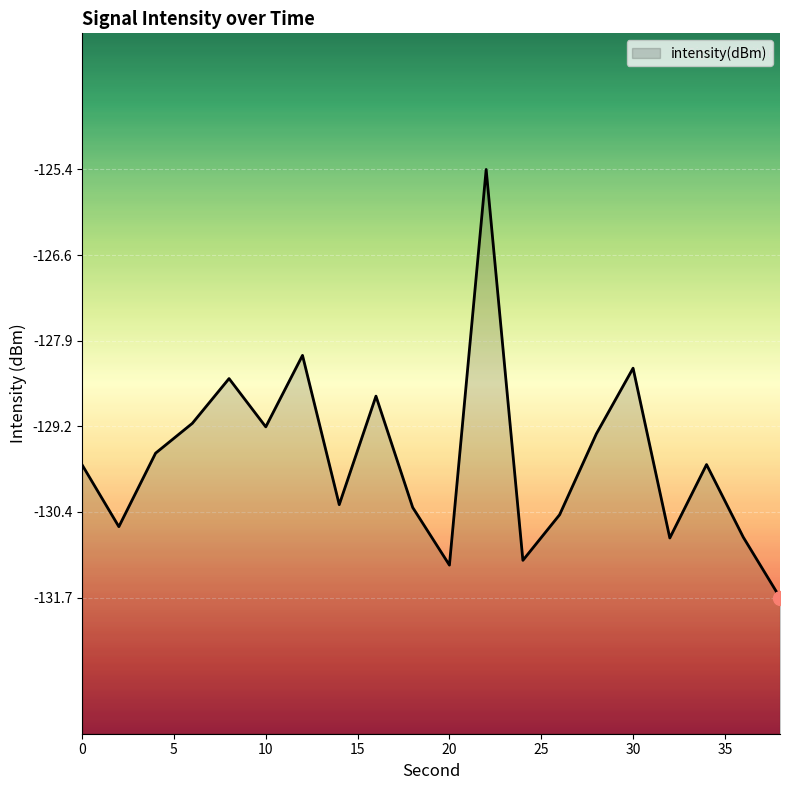

What is the difference between the maximum and minimum values?

6.3